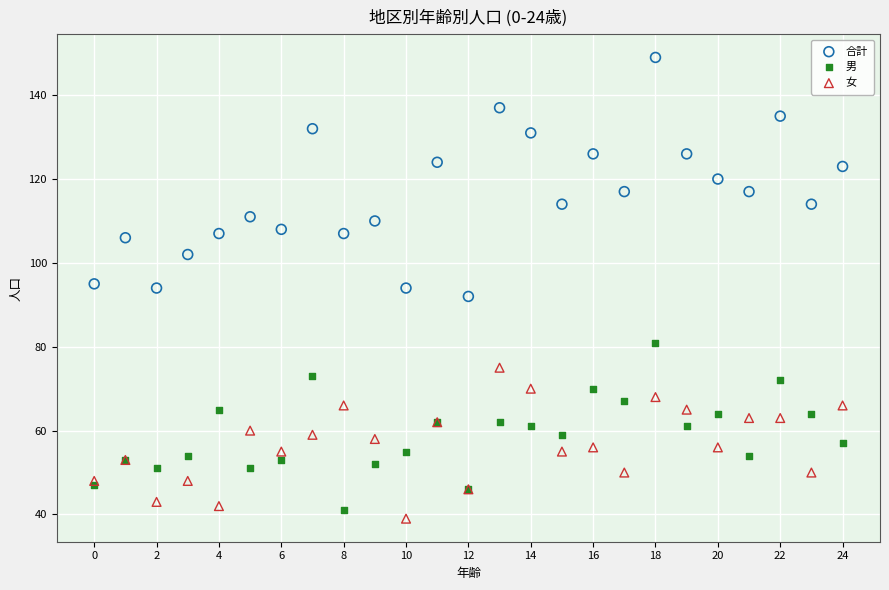

Which series reaches the maximum Y coordinate?

合計